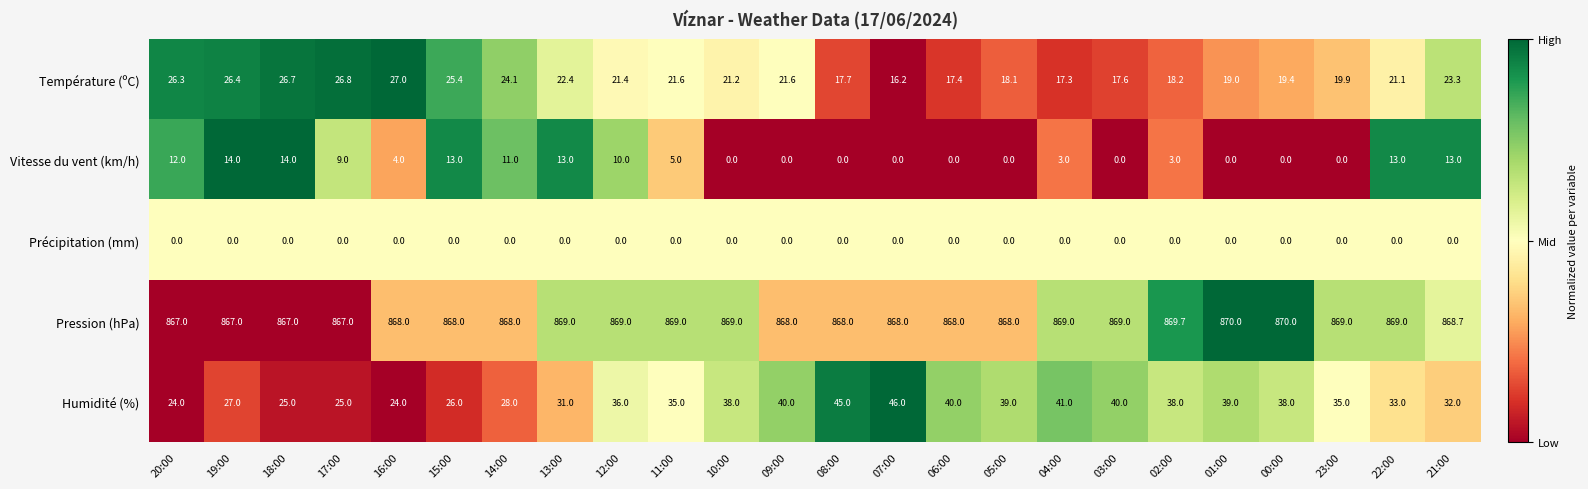

What is the difference between the highest and lowest values at 19:00?

867.0